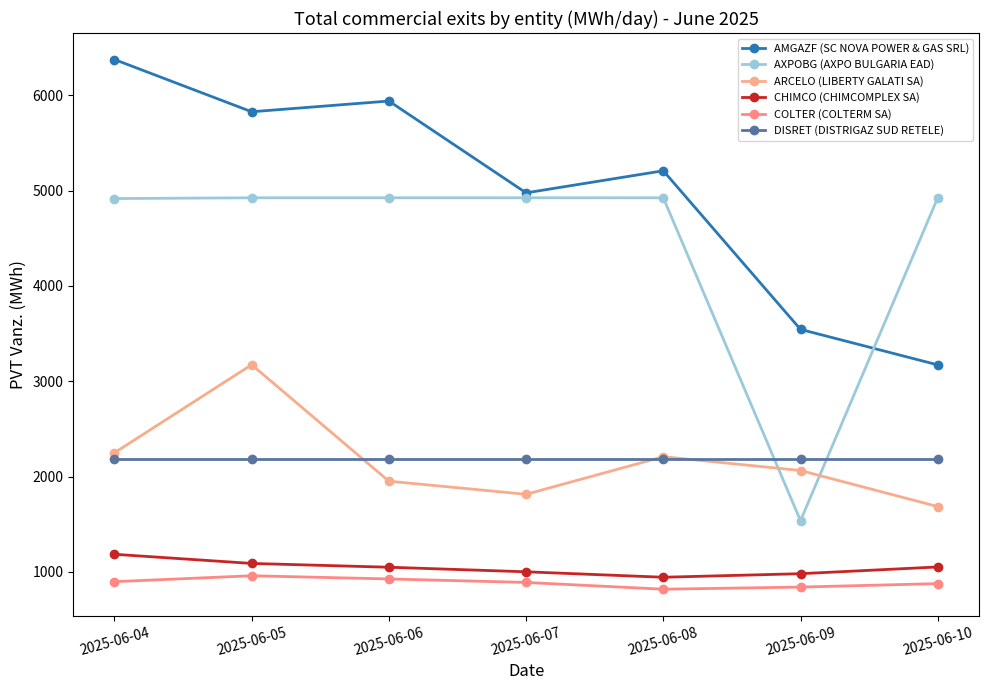

At which label is ARCELO (LIBERTY GALATI SA) closest to 2430?

2025-06-04